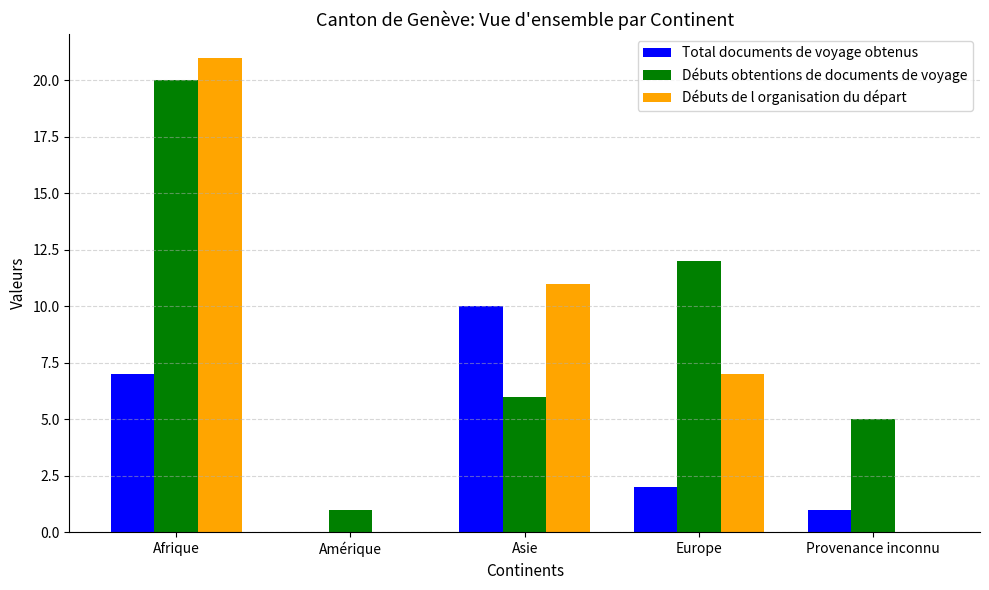

Between Afrique and Asie, which series saw the biggest shift?

Débuts obtentions de documents de voyage